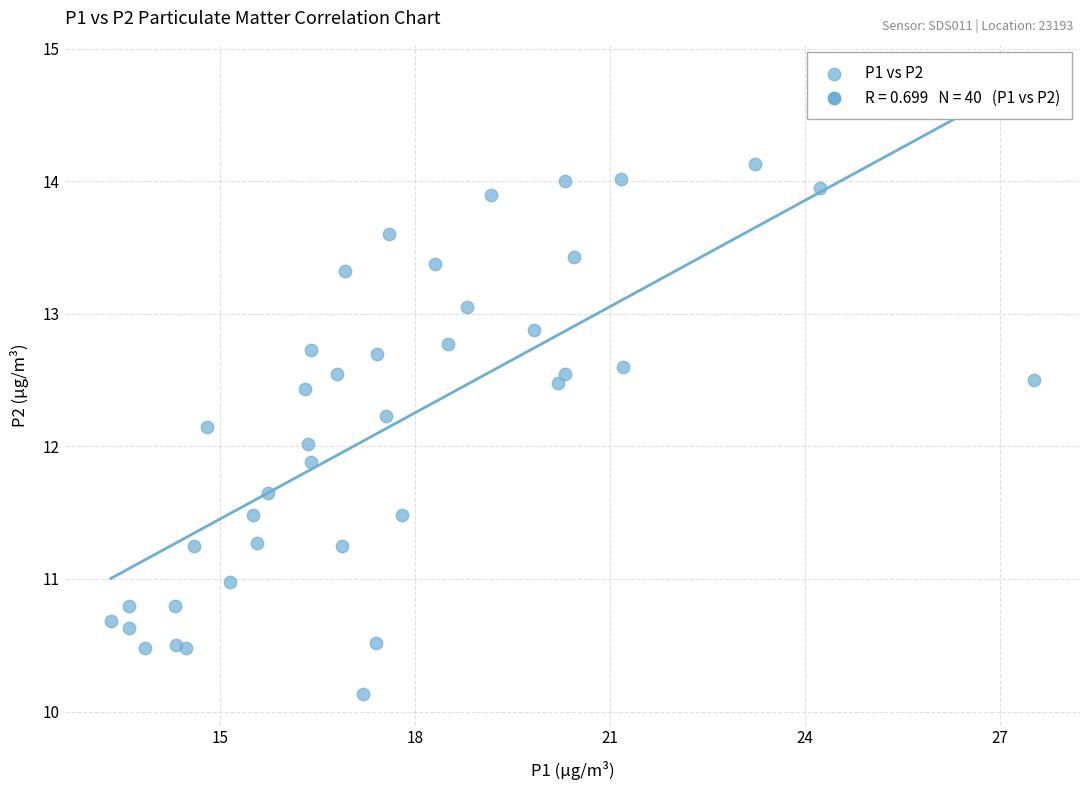

What is the range of X values (max minus min)?

14.2